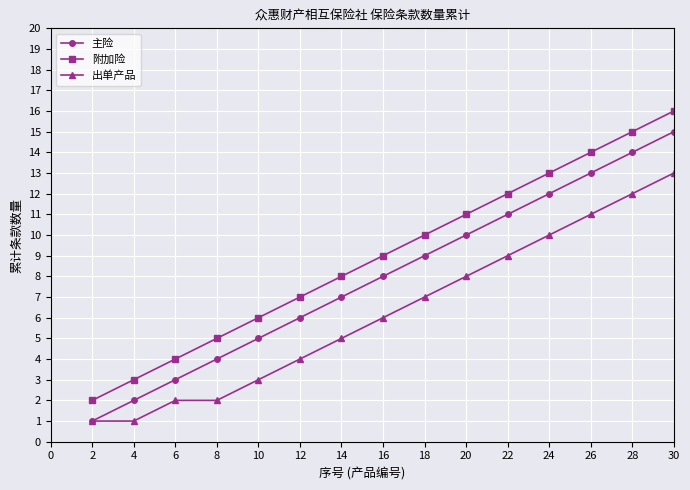

True or false: 主险 and 附加险 intersect in this chart.

False